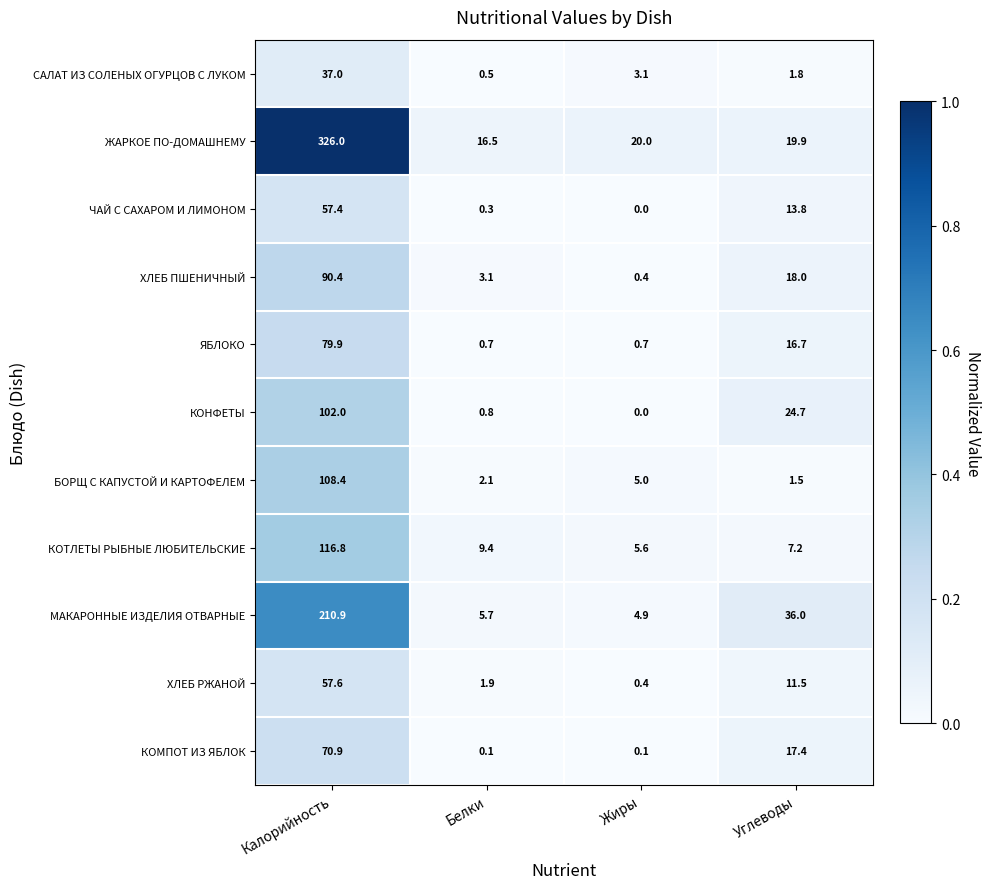

At which label does БОРЩ С КАПУСТОЙ И КАРТОФЕЛЕМ reach its minimum?

Углеводы